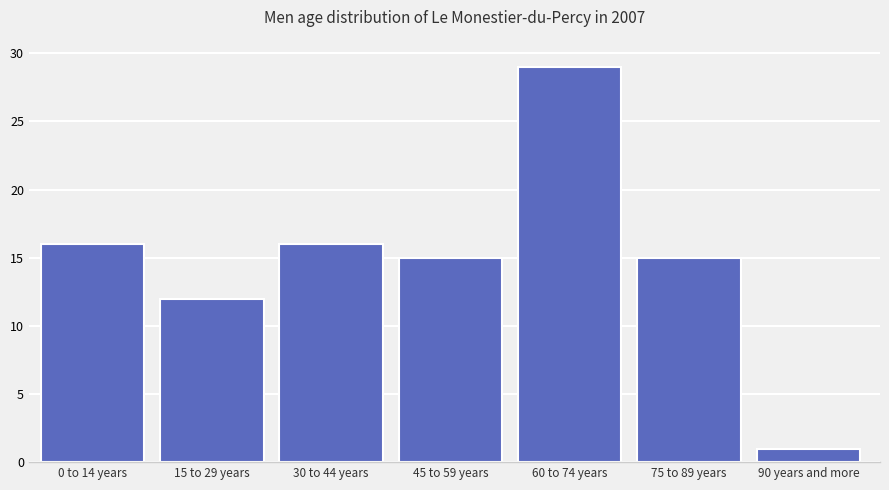

Reading left to right, transcribe all the data shown in this chart.

16	12	16	15	29	15	1